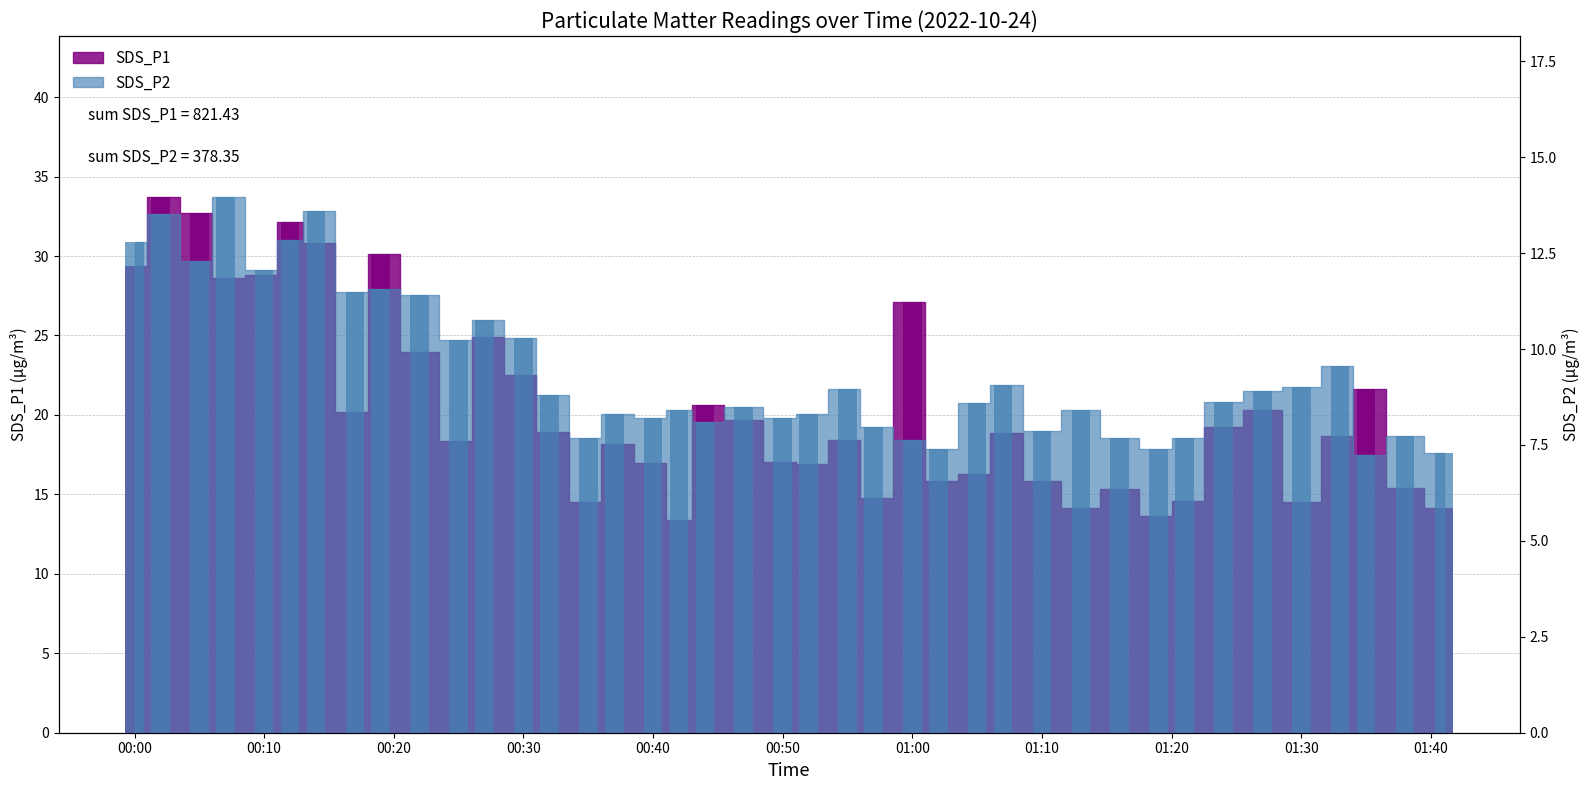

What is the maximum value for SDS_P1?

33.7